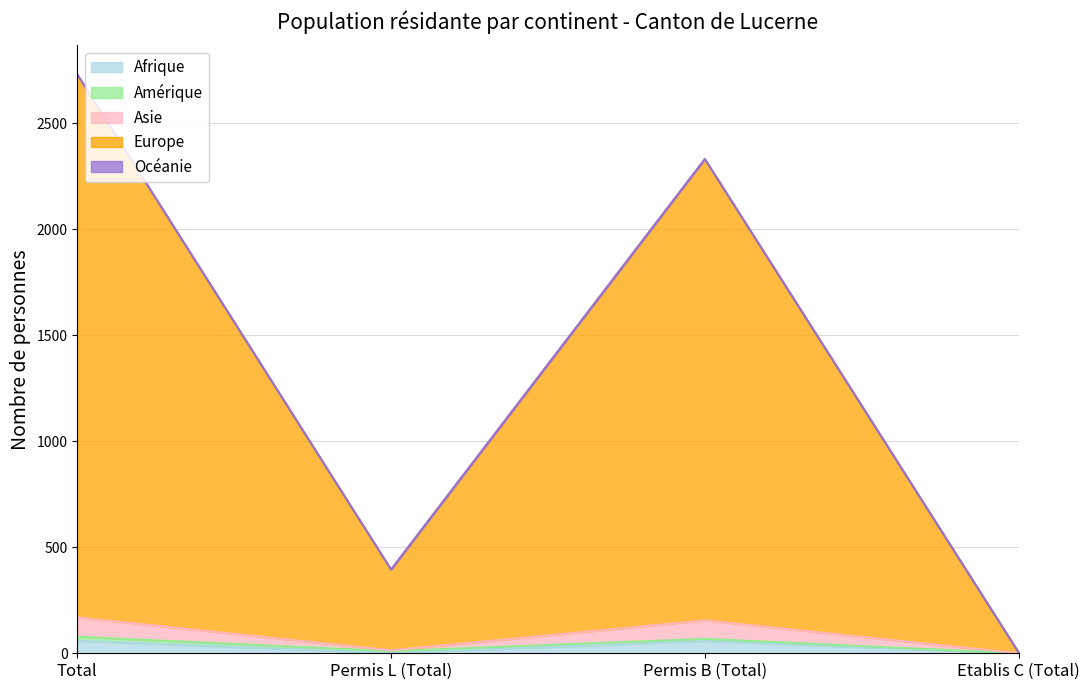

How many data points in Océanie are above 1?

2